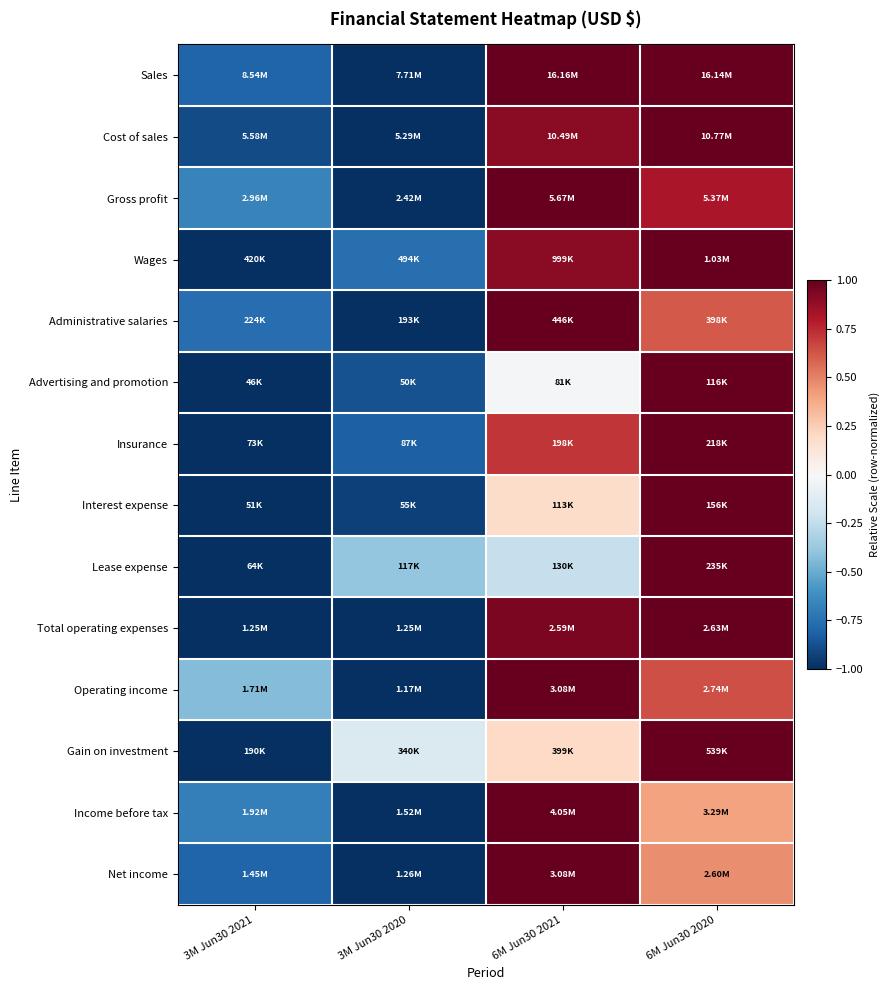

Reading right to left, transcribe all the data shown in this chart.

Sales: 6M Jun30 2020=1.0	6M Jun30 2021=1.0	3M Jun30 2020=-1.0	3M Jun30 2021=-0.8
Cost of sales: 6M Jun30 2020=1.0	6M Jun30 2021=0.9	3M Jun30 2020=-1.0	3M Jun30 2021=-0.9
Gross profit: 6M Jun30 2020=0.8	6M Jun30 2021=1.0	3M Jun30 2020=-1.0	3M Jun30 2021=-0.7
Wages: 6M Jun30 2020=1.0	6M Jun30 2021=0.9	3M Jun30 2020=-0.8	3M Jun30 2021=-1.0
Administrative salaries: 6M Jun30 2020=0.6	6M Jun30 2021=1.0	3M Jun30 2020=-1.0	3M Jun30 2021=-0.8
Advertising and promotion: 6M Jun30 2020=1.0	6M Jun30 2021=-0.0	3M Jun30 2020=-0.9	3M Jun30 2021=-1.0
Insurance: 6M Jun30 2020=1.0	6M Jun30 2021=0.7	3M Jun30 2020=-0.8	3M Jun30 2021=-1.0
Interest expense: 6M Jun30 2020=1.0	6M Jun30 2021=0.2	3M Jun30 2020=-0.9	3M Jun30 2021=-1.0
Lease expense: 6M Jun30 2020=1.0	6M Jun30 2021=-0.2	3M Jun30 2020=-0.4	3M Jun30 2021=-1.0
Total operating expenses: 6M Jun30 2020=1.0	6M Jun30 2021=0.9	3M Jun30 2020=-1.0	3M Jun30 2021=-1.0
Operating income: 6M Jun30 2020=0.6	6M Jun30 2021=1.0	3M Jun30 2020=-1.0	3M Jun30 2021=-0.4
Gain on investment: 6M Jun30 2020=1.0	6M Jun30 2021=0.2	3M Jun30 2020=-0.1	3M Jun30 2021=-1.0
Income before tax: 6M Jun30 2020=0.4	6M Jun30 2021=1.0	3M Jun30 2020=-1.0	3M Jun30 2021=-0.7
Net income: 6M Jun30 2020=0.5	6M Jun30 2021=1.0	3M Jun30 2020=-1.0	3M Jun30 2021=-0.8